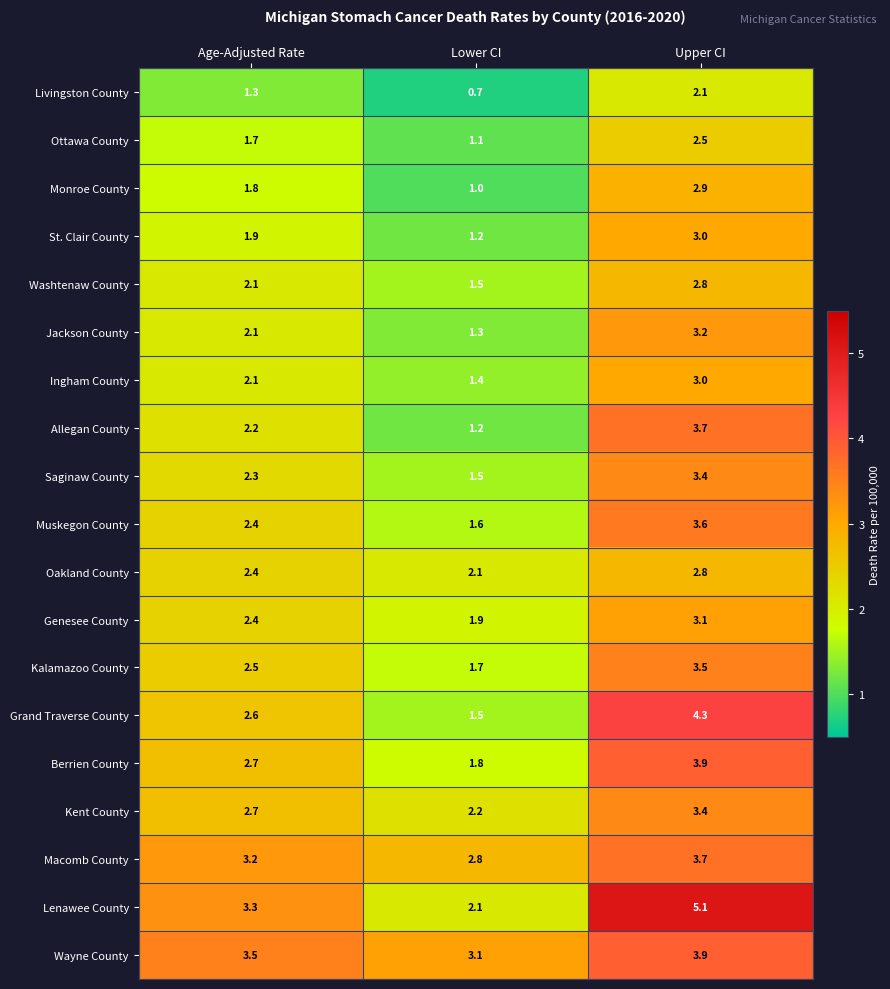

What is the difference between the highest and lowest values at Upper CI?

3.0